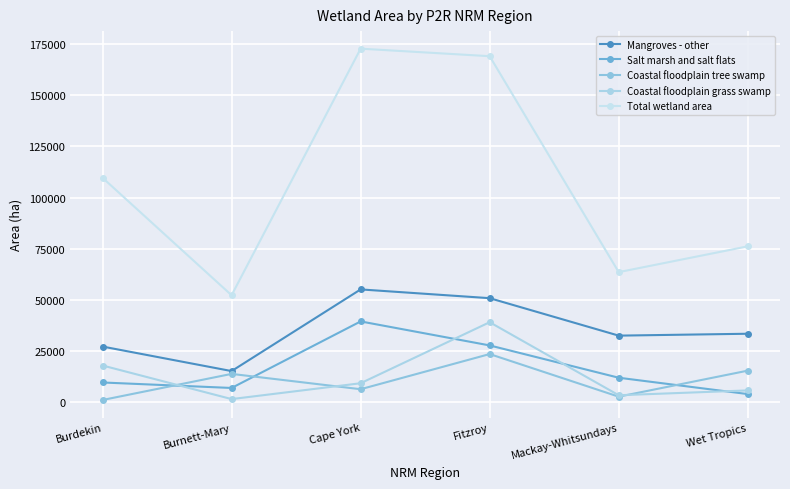

What is the difference between the maximum and minimum values in the Coastal floodplain tree swamp series?

22418